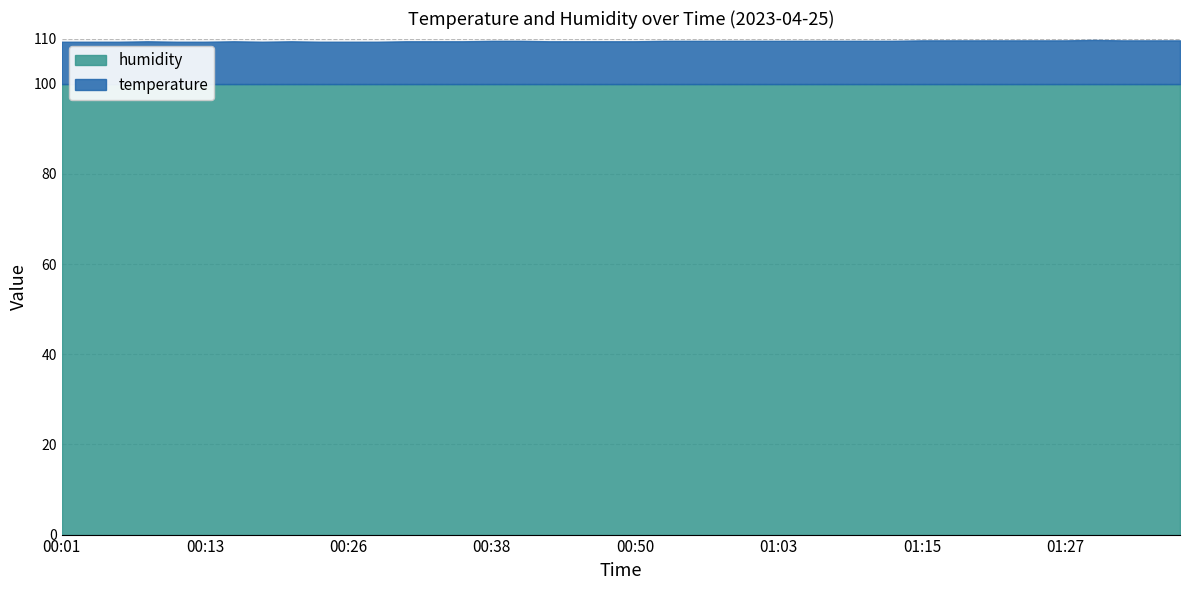

Reading left to right, list all the values displayed in this chart.

temperature: 00:01=9.4	00:04=9.4	00:06=9.4	00:09=9.5	00:11=9.4	00:13=9.4	00:16=9.5	00:18=9.4	00:21=9.5	00:23=9.4	00:26=9.4	00:28=9.4	00:31=9.5	00:33=9.5	00:36=9.5	00:38=9.6	00:40=9.6	00:43=9.5	00:45=9.5	00:48=9.5	00:50=9.5	00:53=9.6	00:55=9.6	00:58=9.6	01:00=9.6	01:03=9.6	01:05=9.6	01:08=9.6	01:10=9.6	01:13=9.6	01:15=9.7	01:17=9.7	01:20=9.7	01:22=9.7	01:25=9.7	01:27=9.7	01:30=9.8	01:32=9.7	01:35=9.7	01:37=9.7
humidity: 00:01=99.9	00:04=99.9	00:06=99.9	00:09=99.9	00:11=99.9	00:13=99.9	00:16=99.9	00:18=99.9	00:21=99.9	00:23=99.9	00:26=99.9	00:28=99.9	00:31=99.9	00:33=99.9	00:36=99.9	00:38=99.9	00:40=99.9	00:43=99.9	00:45=99.9	00:48=99.9	00:50=99.9	00:53=99.9	00:55=99.9	00:58=99.9	01:00=99.9	01:03=99.9	01:05=99.9	01:08=99.9	01:10=99.9	01:13=99.9	01:15=99.9	01:17=99.9	01:20=99.9	01:22=99.9	01:25=99.9	01:27=99.9	01:30=99.9	01:32=99.9	01:35=99.9	01:37=99.9